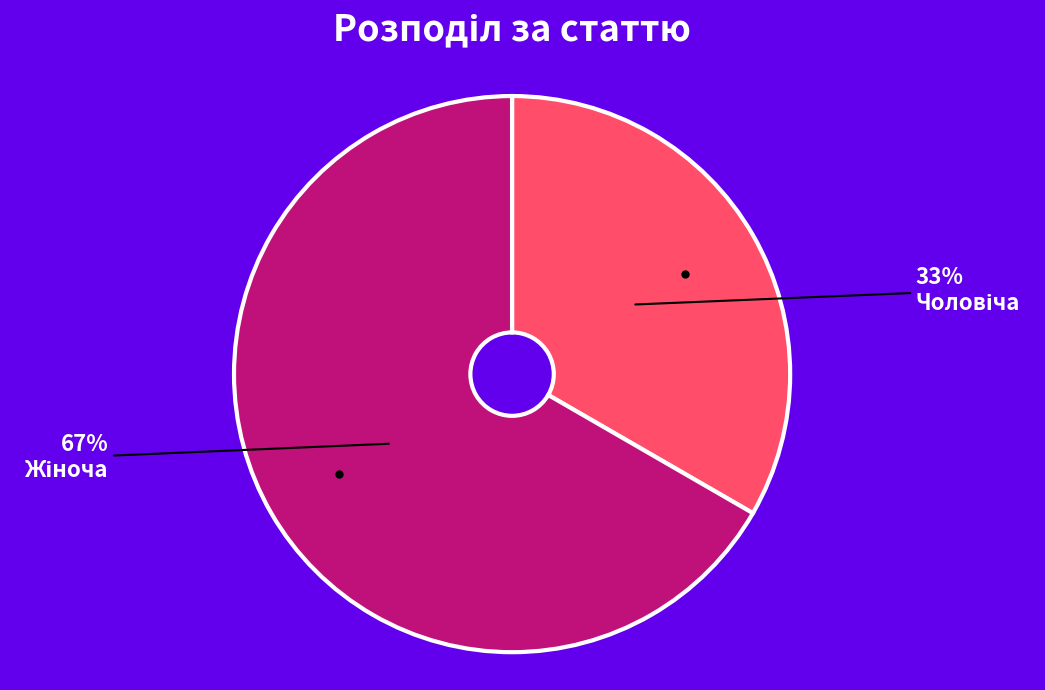

Is there any slice that represents more than half of the pie?

Yes